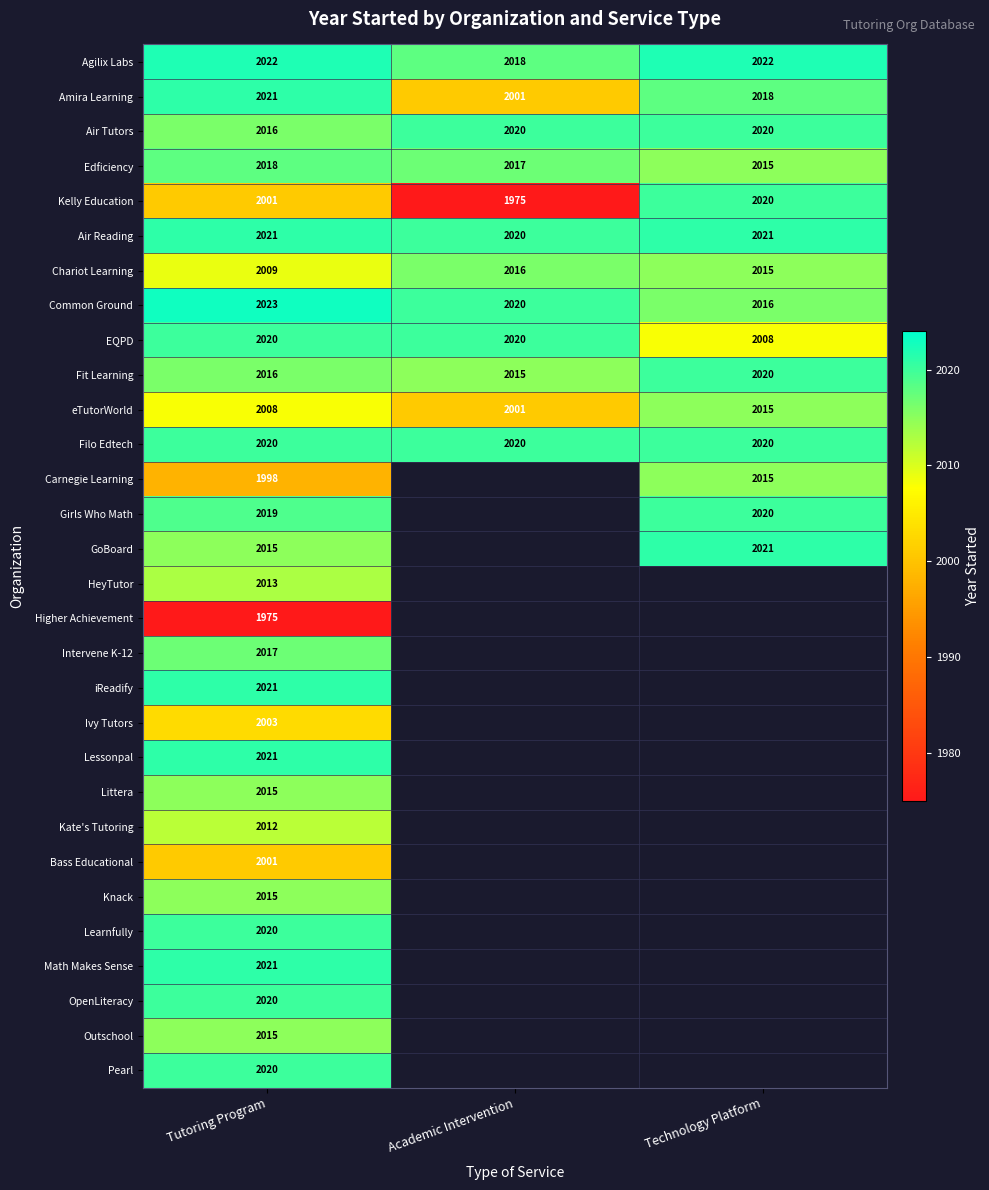

Which label corresponds to the smallest value in the chart?

Academic Intervention